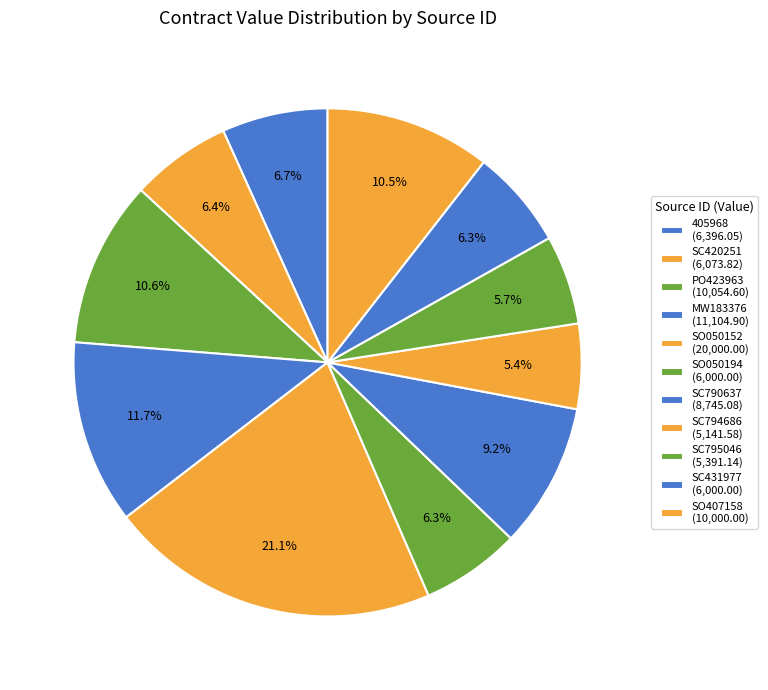

What is the smallest slice in the pie chart?

SC794686